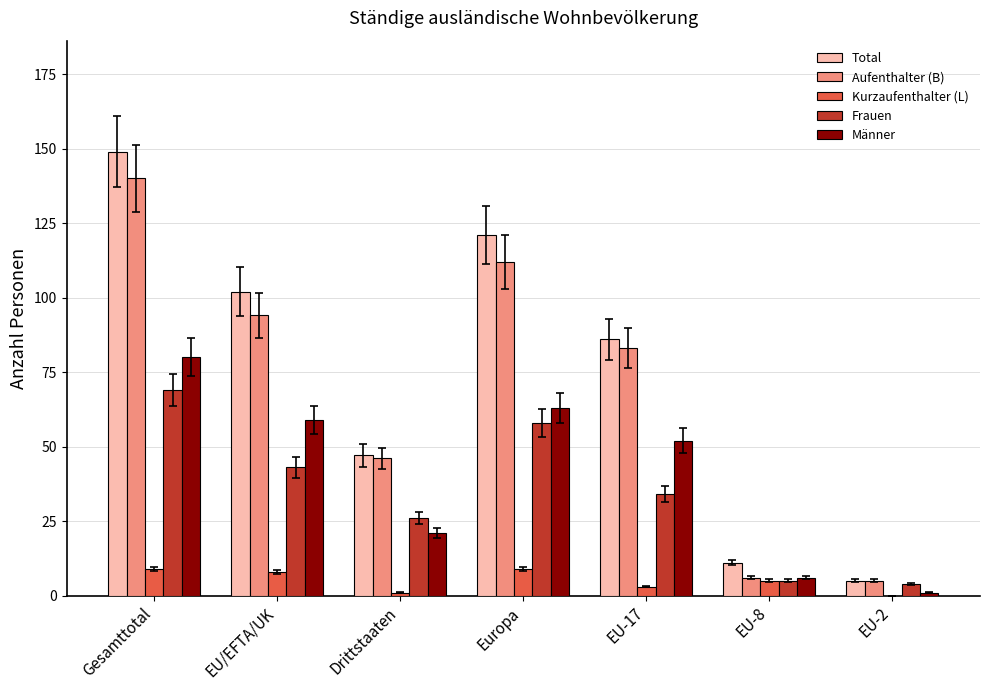

The value of Männer at EU-8 is 6. True or false?

True